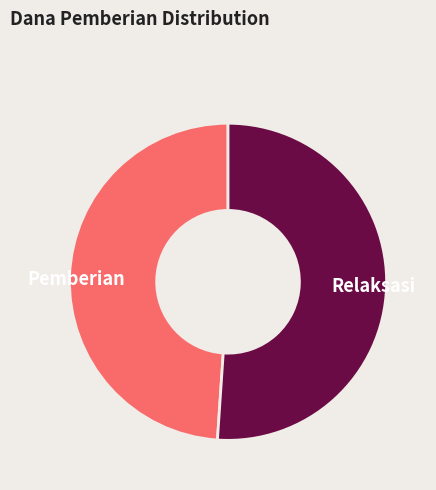

True or false: Relaksasi accounts for 45% of the total.

False